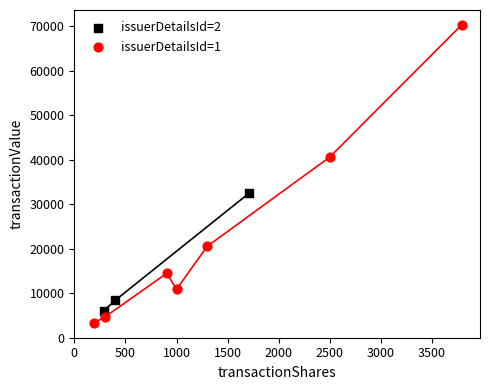

Which series contains the highest Y value?

issuerDetailsId=1